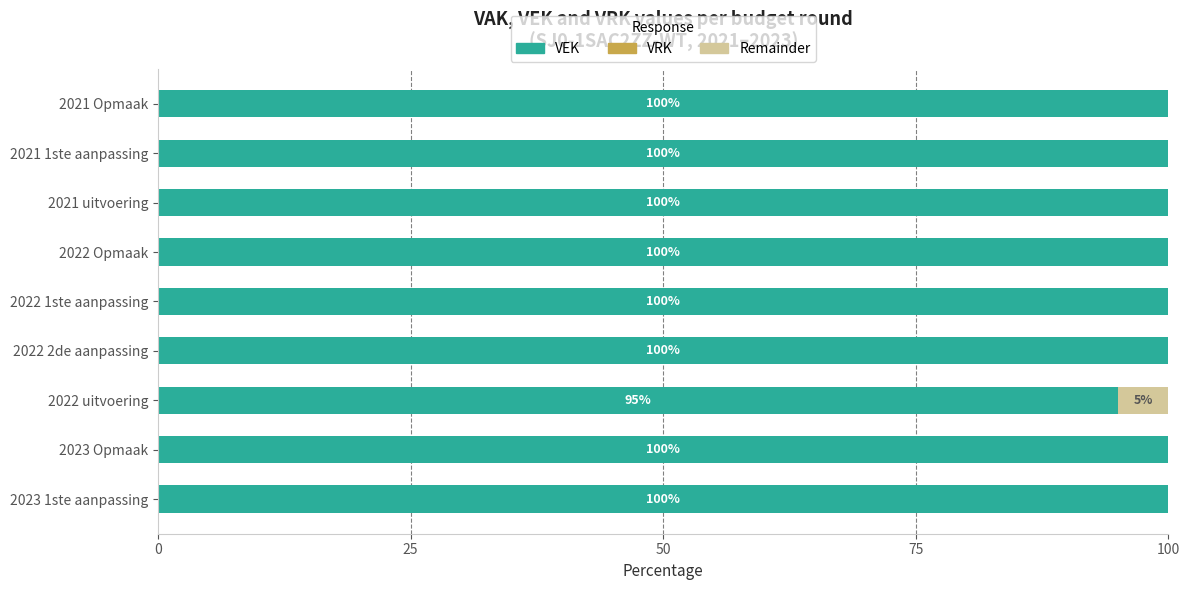

What is the total value across all series at 2021 Opmaak?

100.0